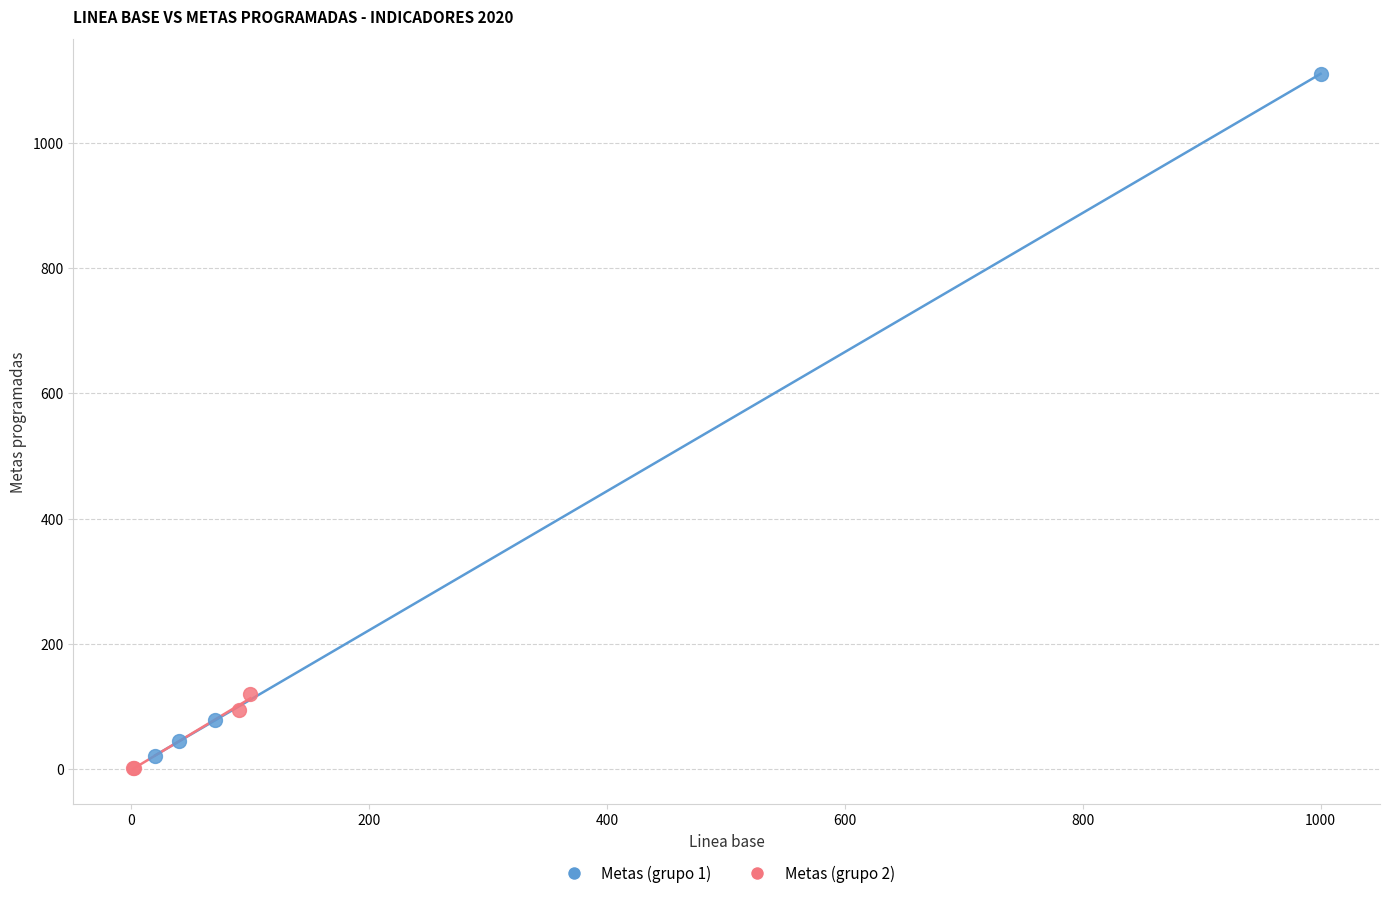

Which series reaches the minimum Y coordinate?

Metas (grupo 2)